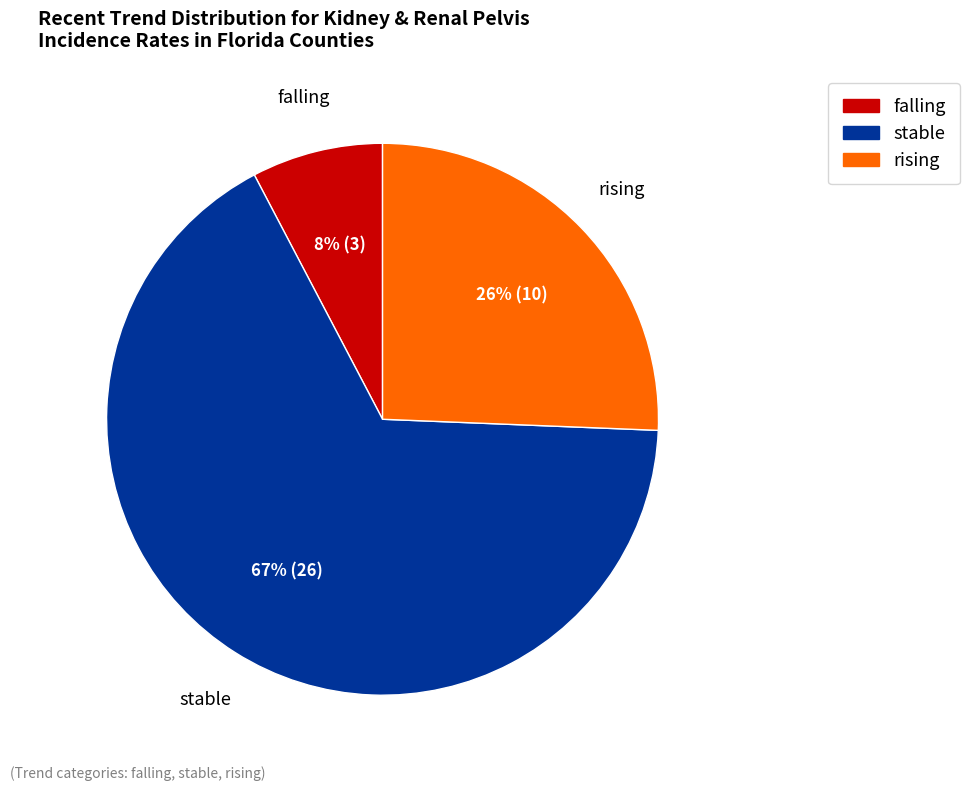

Does any single category account for the majority?

Yes